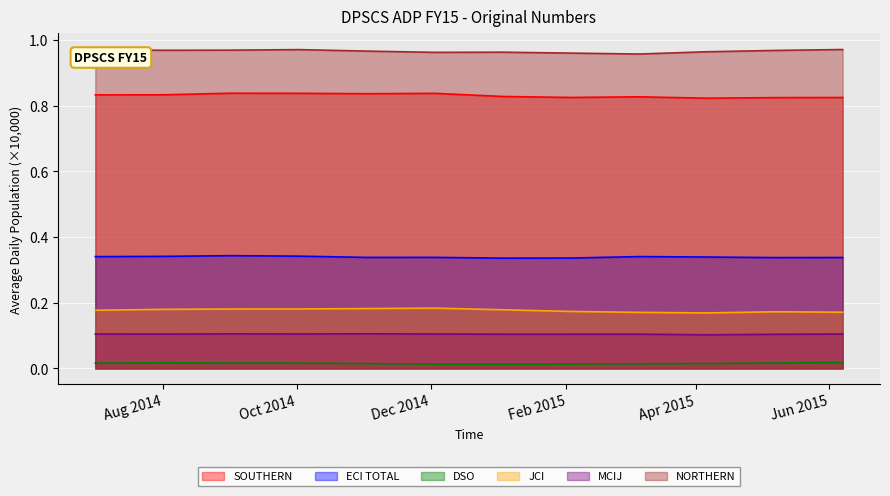

What is the value of the NORTHERN point at the 2nd from the left?

1.0